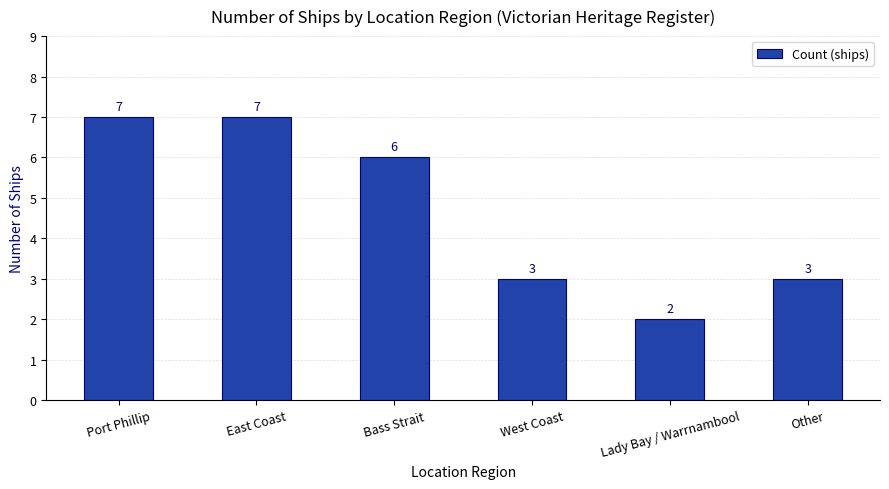

What is the average value?

5